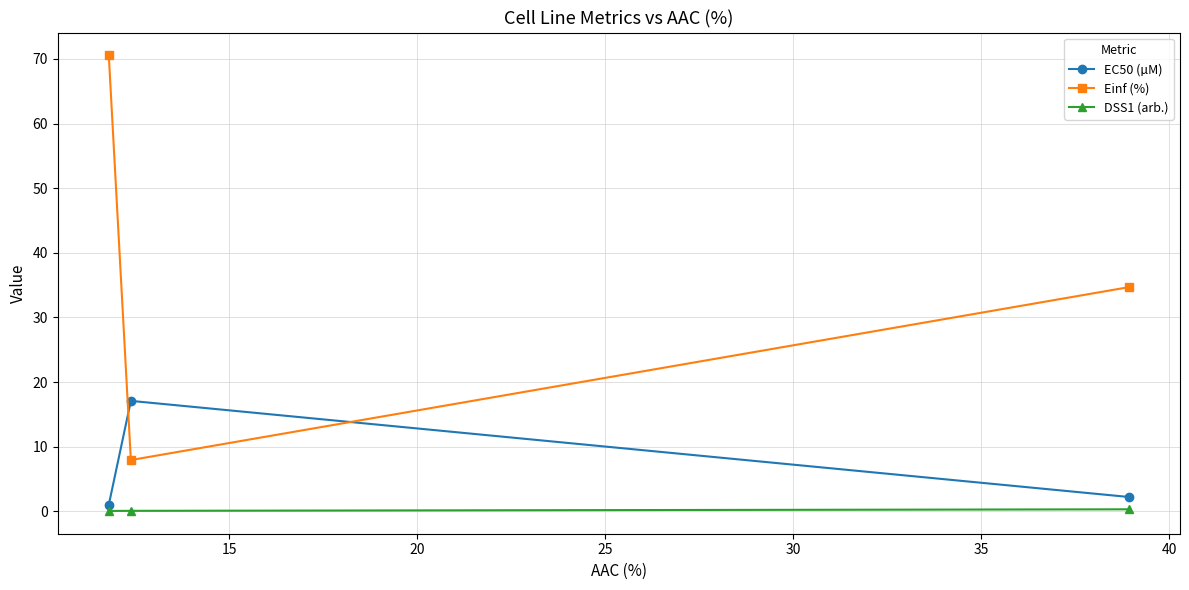

What is the highest value of the Einf (%) series?

70.6